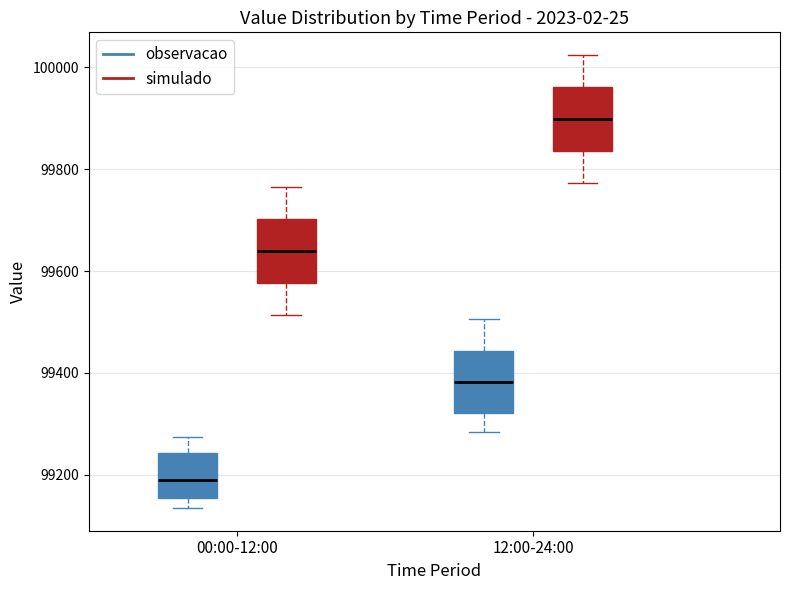

Reading left to right, read every box against the y-axis: the position of its median line, the range the box covers, and the ends of its whiskers. The values are not printed on the chart, so give them approximately, as read against the axis.

00:00-12:00 (observacao): median 99200, box 99160 to 99240, whiskers 99140 to 99280
00:00-12:00 (simulado): median 99640, box 99580 to 99700, whiskers 99520 to 99760
12:00-24:00 (observacao): median 99380, box 99320 to 99440, whiskers 99280 to 99500
12:00-24:00 (simulado): median 99900, box 99840 to 99960, whiskers 99780 to 100020